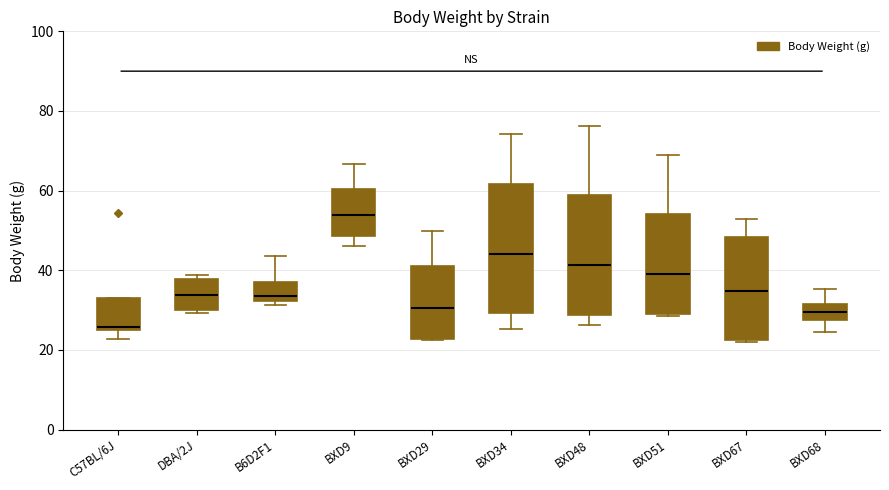

Reading left to right, transcribe this box plot: for each box, give where its median line is, the range the box spans, and where its two whiskers end, as read against the y-axis. The values are not printed on the chart, so give them approximately, as read against the axis.

C57BL/6J: median 26, box 24 to 34, whiskers 22 to 34
DBA/2J: median 34, box 30 to 38, whiskers 30 (just below the box's lower edge) to 38 (just above the box's upper edge)
B6D2F1: median 34, box 32 to 36, whiskers 32 (just below the box's lower edge) to 44
BXD9: median 54, box 48 to 60, whiskers 46 to 66
BXD29: median 30, box 22 to 42, whiskers 22 to 50
BXD34: median 44, box 30 to 62, whiskers 26 to 74
BXD48: median 42, box 28 to 58, whiskers 26 to 76
BXD51: median 40, box 28 to 54, whiskers 28 to 70
BXD67: median 34, box 22 to 48, whiskers 22 to 52
BXD68: median 30, box 28 to 32, whiskers 24 to 36